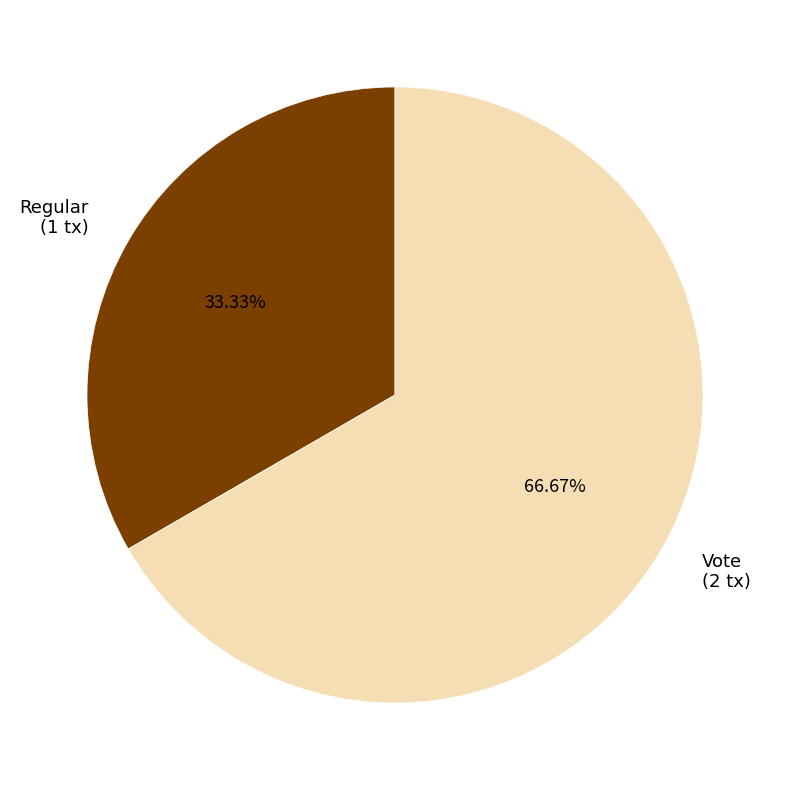

What is the largest slice in the pie chart?

Vote